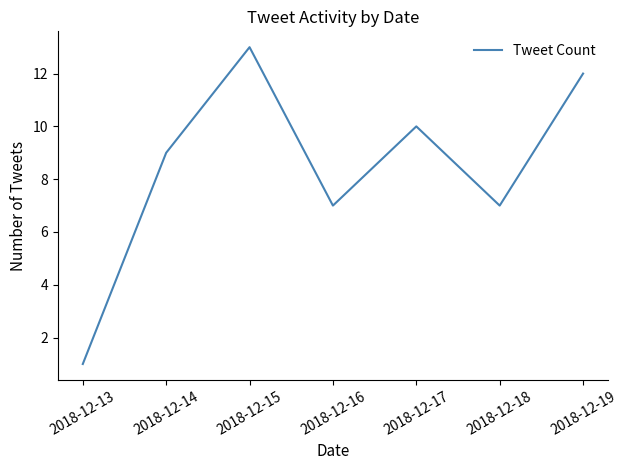

At which category does the chart reach its minimum across all series?

2018-12-13